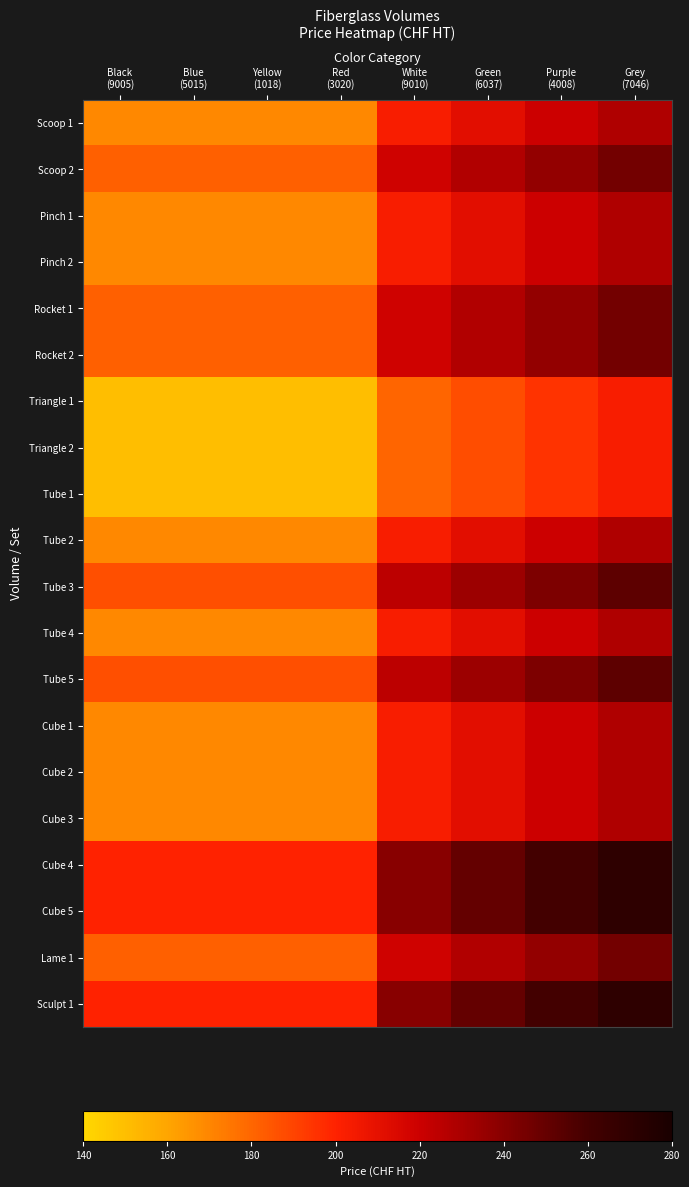

Reading left to right, extract all data points from this chart.

Scoop 1: Black
(9005)=169.0	Blue
(5015)=169.0	Yellow
(1018)=169.0	Red
(3020)=169.0	White
(9010)=202.8	Green
(6037)=211.2	Purple
(4008)=219.7	Grey
(7046)=228.2
Scoop 2: Black
(9005)=182.0	Blue
(5015)=182.0	Yellow
(1018)=182.0	Red
(3020)=182.0	White
(9010)=218.4	Green
(6037)=227.5	Purple
(4008)=236.6	Grey
(7046)=245.7
Pinch 1: Black
(9005)=169.0	Blue
(5015)=169.0	Yellow
(1018)=169.0	Red
(3020)=169.0	White
(9010)=202.8	Green
(6037)=211.2	Purple
(4008)=219.7	Grey
(7046)=228.2
Pinch 2: Black
(9005)=169.0	Blue
(5015)=169.0	Yellow
(1018)=169.0	Red
(3020)=169.0	White
(9010)=202.8	Green
(6037)=211.2	Purple
(4008)=219.7	Grey
(7046)=228.2
Rocket 1: Black
(9005)=182.0	Blue
(5015)=182.0	Yellow
(1018)=182.0	Red
(3020)=182.0	White
(9010)=218.4	Green
(6037)=227.5	Purple
(4008)=236.6	Grey
(7046)=245.7
Rocket 2: Black
(9005)=182.0	Blue
(5015)=182.0	Yellow
(1018)=182.0	Red
(3020)=182.0	White
(9010)=218.4	Green
(6037)=227.5	Purple
(4008)=236.6	Grey
(7046)=245.7
Triangle 1: Black
(9005)=150.0	Blue
(5015)=150.0	Yellow
(1018)=150.0	Red
(3020)=150.0	White
(9010)=180.0	Green
(6037)=187.5	Purple
(4008)=195.0	Grey
(7046)=202.5
Triangle 2: Black
(9005)=150.0	Blue
(5015)=150.0	Yellow
(1018)=150.0	Red
(3020)=150.0	White
(9010)=180.0	Green
(6037)=187.5	Purple
(4008)=195.0	Grey
(7046)=202.5
Tube 1: Black
(9005)=150.0	Blue
(5015)=150.0	Yellow
(1018)=150.0	Red
(3020)=150.0	White
(9010)=180.0	Green
(6037)=187.5	Purple
(4008)=195.0	Grey
(7046)=202.5
Tube 2: Black
(9005)=169.0	Blue
(5015)=169.0	Yellow
(1018)=169.0	Red
(3020)=169.0	White
(9010)=202.8	Green
(6037)=211.2	Purple
(4008)=219.7	Grey
(7046)=228.2
Tube 3: Black
(9005)=187.0	Blue
(5015)=187.0	Yellow
(1018)=187.0	Red
(3020)=187.0	White
(9010)=224.4	Green
(6037)=233.8	Purple
(4008)=243.1	Grey
(7046)=252.5
Tube 4: Black
(9005)=169.0	Blue
(5015)=169.0	Yellow
(1018)=169.0	Red
(3020)=169.0	White
(9010)=202.8	Green
(6037)=211.2	Purple
(4008)=219.7	Grey
(7046)=228.2
Tube 5: Black
(9005)=187.0	Blue
(5015)=187.0	Yellow
(1018)=187.0	Red
(3020)=187.0	White
(9010)=224.4	Green
(6037)=233.8	Purple
(4008)=243.1	Grey
(7046)=252.5
Cube 1: Black
(9005)=169.0	Blue
(5015)=169.0	Yellow
(1018)=169.0	Red
(3020)=169.0	White
(9010)=202.8	Green
(6037)=211.2	Purple
(4008)=219.7	Grey
(7046)=228.2
Cube 2: Black
(9005)=169.0	Blue
(5015)=169.0	Yellow
(1018)=169.0	Red
(3020)=169.0	White
(9010)=202.8	Green
(6037)=211.2	Purple
(4008)=219.7	Grey
(7046)=228.2
Cube 3: Black
(9005)=169.0	Blue
(5015)=169.0	Yellow
(1018)=169.0	Red
(3020)=169.0	White
(9010)=202.8	Green
(6037)=211.2	Purple
(4008)=219.7	Grey
(7046)=228.2
Cube 4: Black
(9005)=200.0	Blue
(5015)=200.0	Yellow
(1018)=200.0	Red
(3020)=200.0	White
(9010)=240.0	Green
(6037)=250.0	Purple
(4008)=260.0	Grey
(7046)=270.0
Cube 5: Black
(9005)=200.0	Blue
(5015)=200.0	Yellow
(1018)=200.0	Red
(3020)=200.0	White
(9010)=240.0	Green
(6037)=250.0	Purple
(4008)=260.0	Grey
(7046)=270.0
Lame 1: Black
(9005)=182.0	Blue
(5015)=182.0	Yellow
(1018)=182.0	Red
(3020)=182.0	White
(9010)=218.4	Green
(6037)=227.5	Purple
(4008)=236.6	Grey
(7046)=245.7
Sculpt 1: Black
(9005)=200.0	Blue
(5015)=200.0	Yellow
(1018)=200.0	Red
(3020)=200.0	White
(9010)=240.0	Green
(6037)=250.0	Purple
(4008)=260.0	Grey
(7046)=270.0